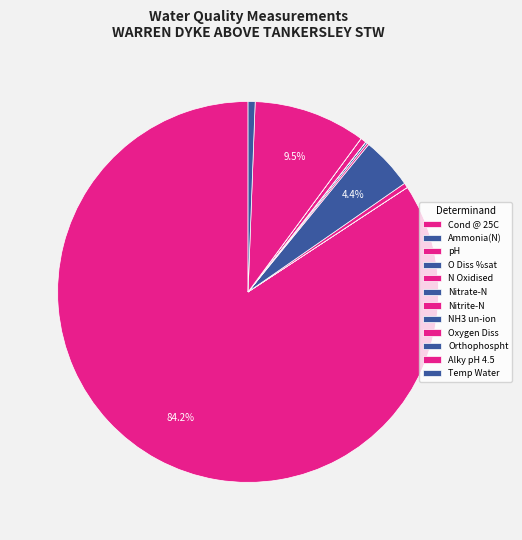

How many segments does this pie chart have?

12